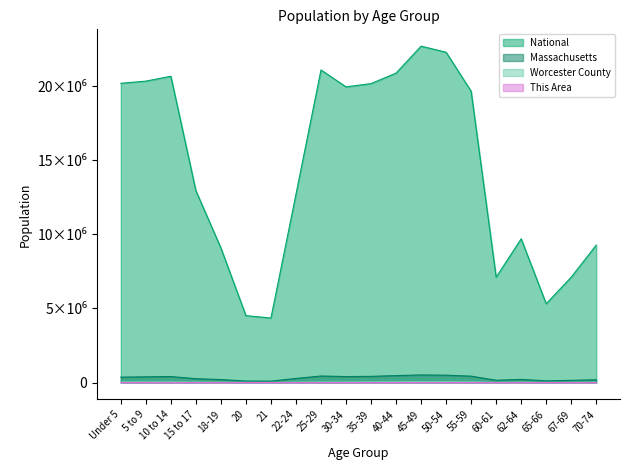

Read the Massachusetts value at 60-61.

156594